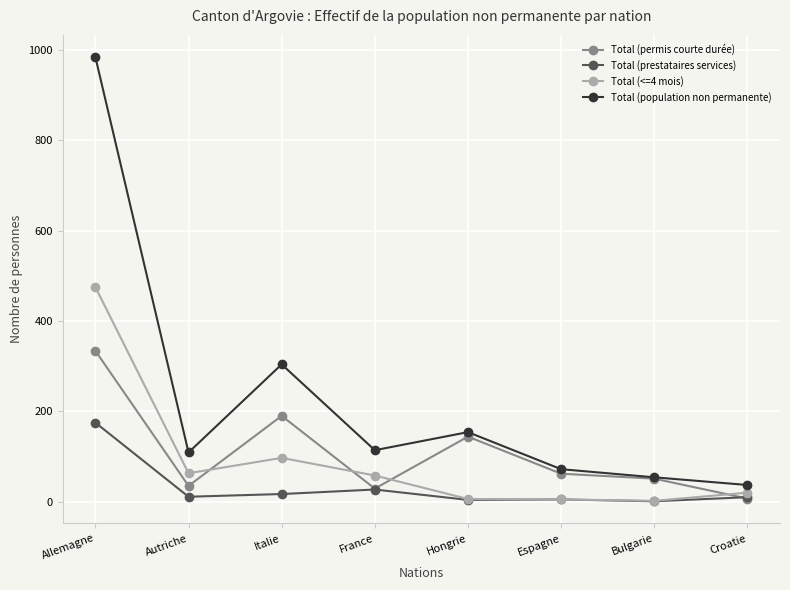

At how many categories does at least one series exceed 321?

1